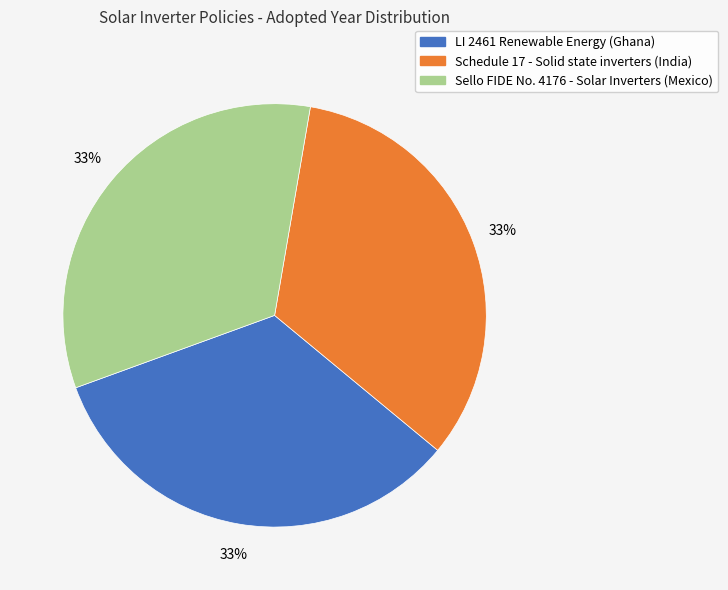

How many segments does this pie chart have?

3